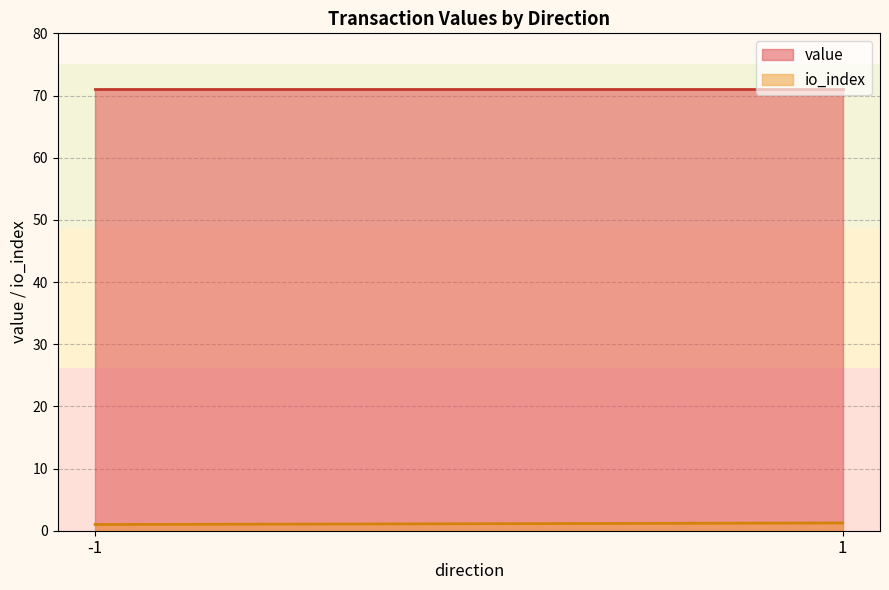

What is the total value across all series at -1?

72.0